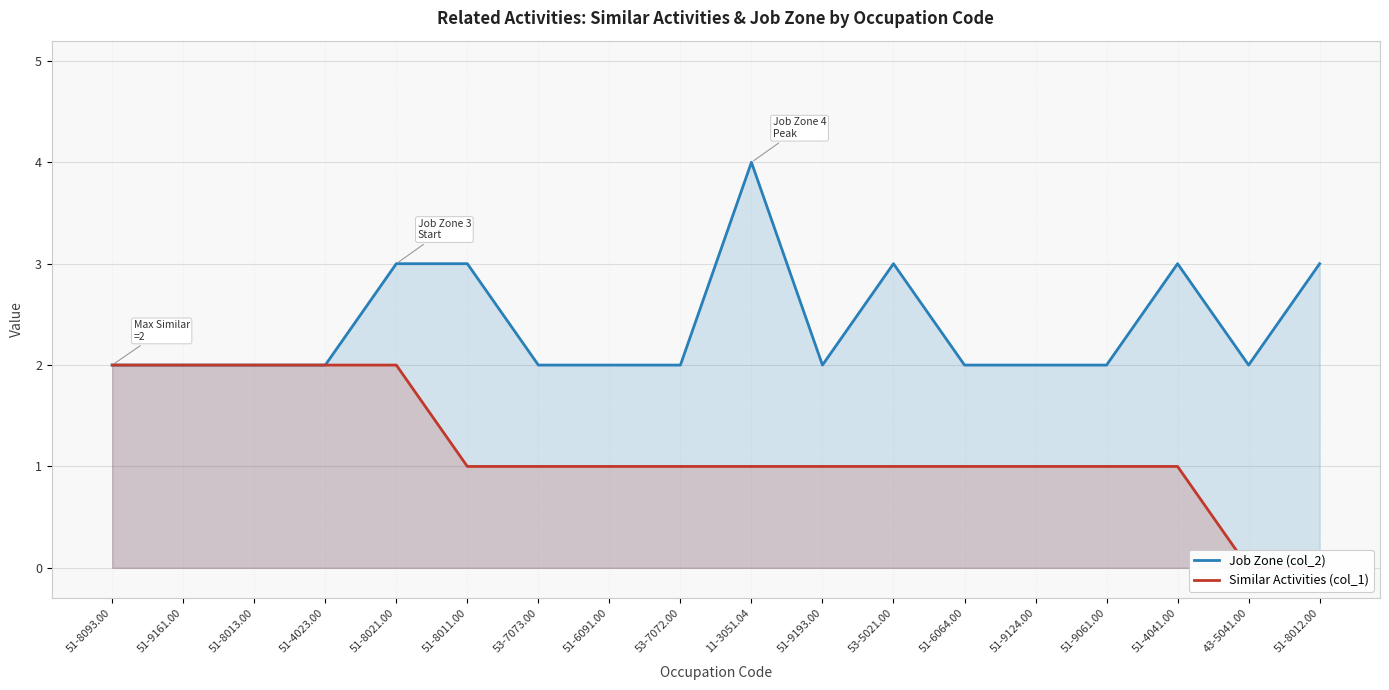

True or false: Similar Activities (col_1) and Job Zone (col_2) intersect in this chart.

False